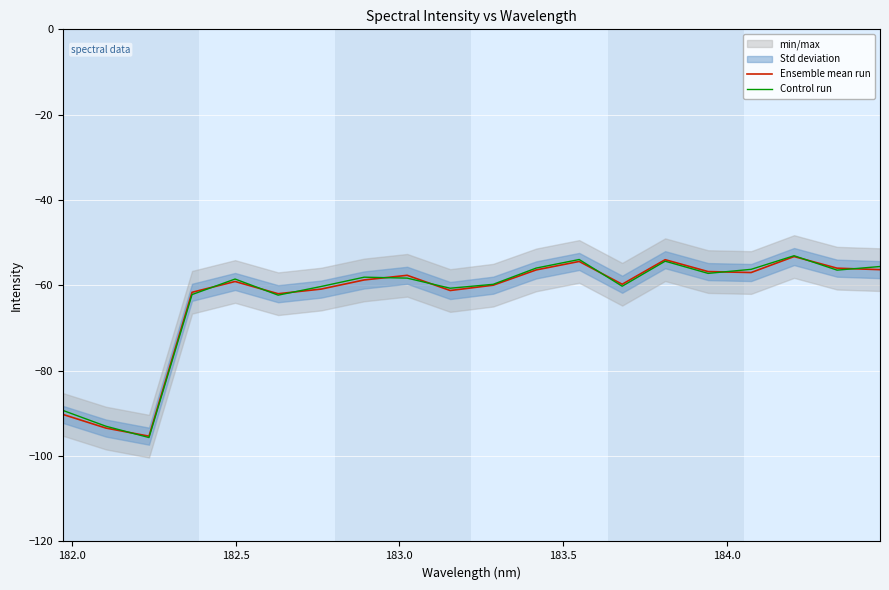

What is the greatest value displayed?

-53.0